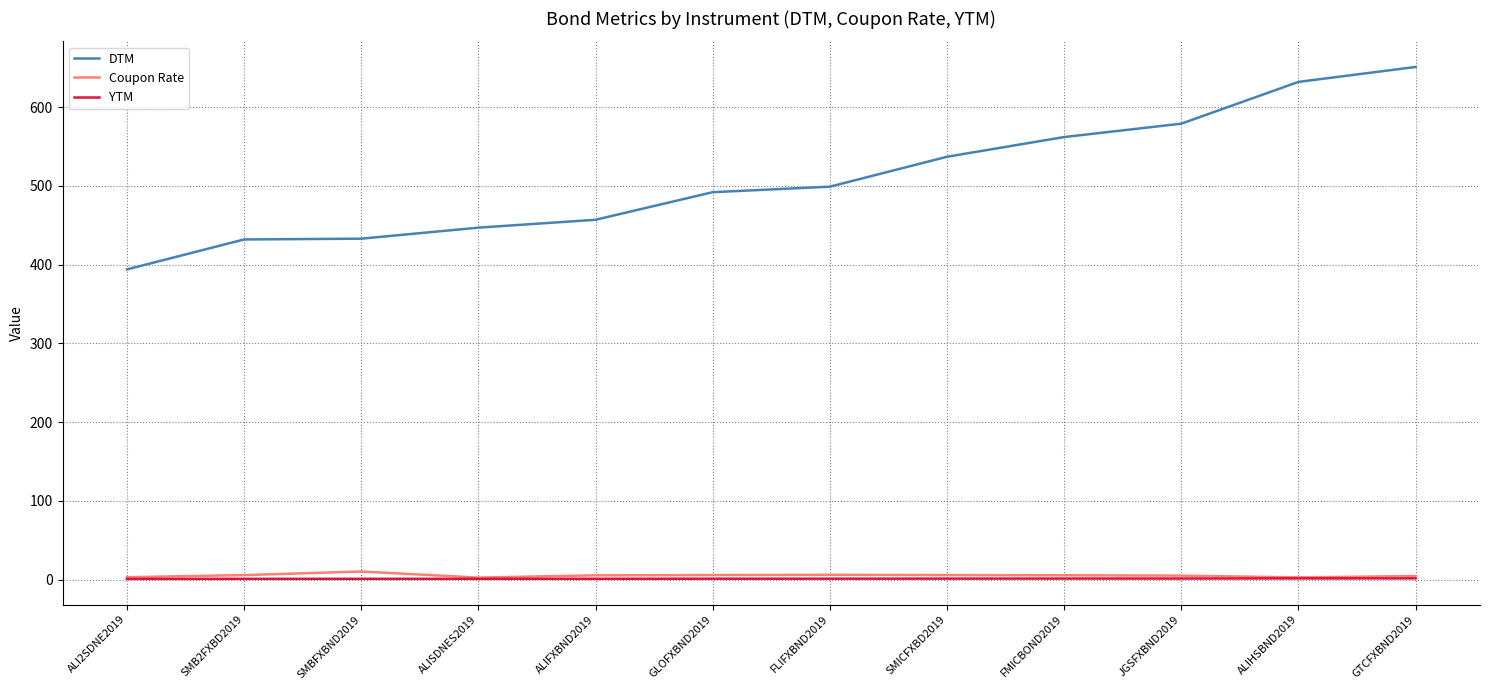

At how many categories does at least one series exceed 345?

12